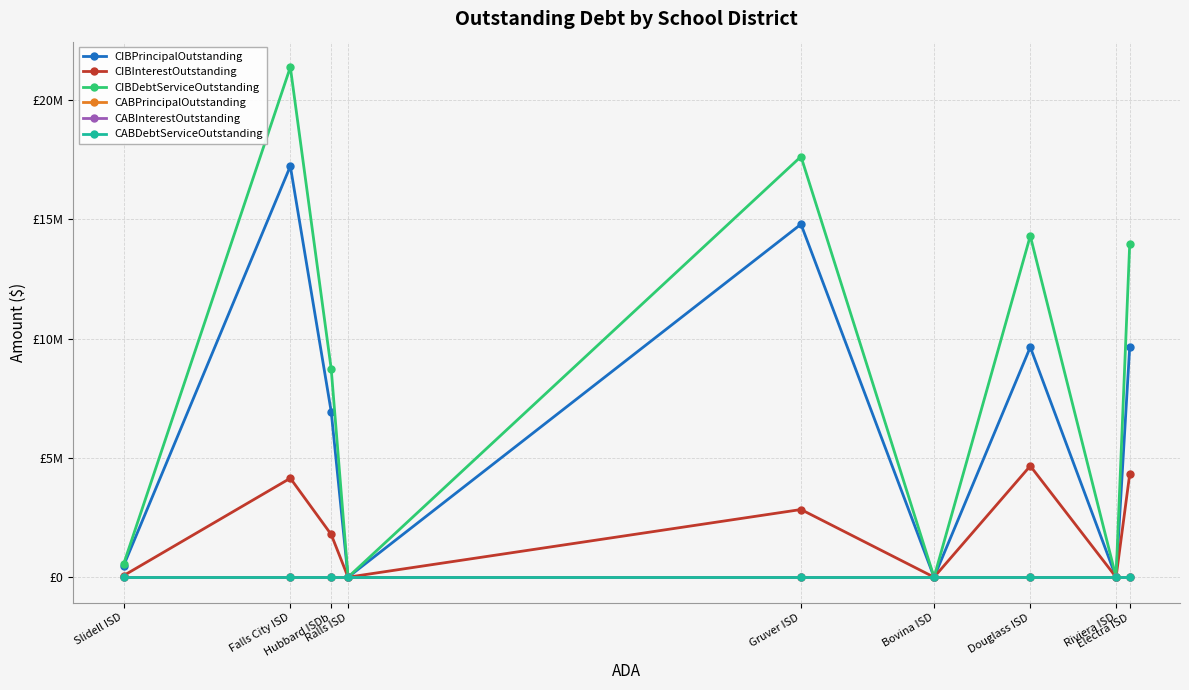

What are all the series names shown in the legend?

CIBPrincipalOutstanding, CIBInterestOutstanding, CIBDebtServiceOutstanding, CABPrincipalOutstanding, CABInterestOutstanding, CABDebtServiceOutstanding